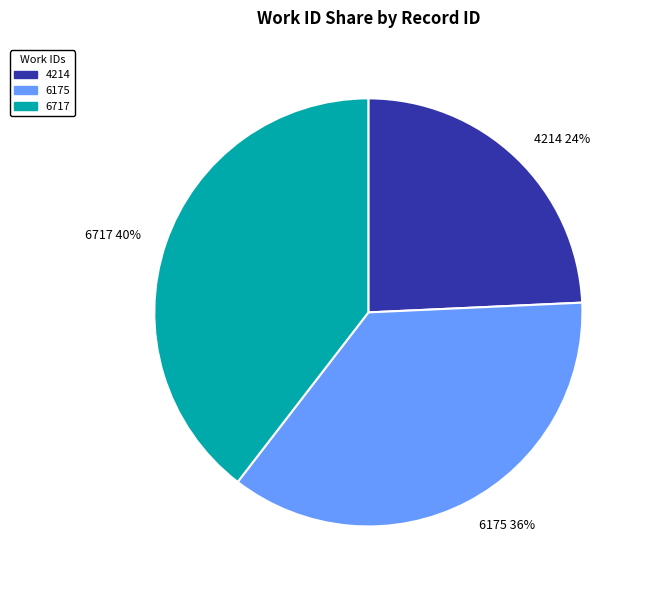

Does any single category account for the majority?

No